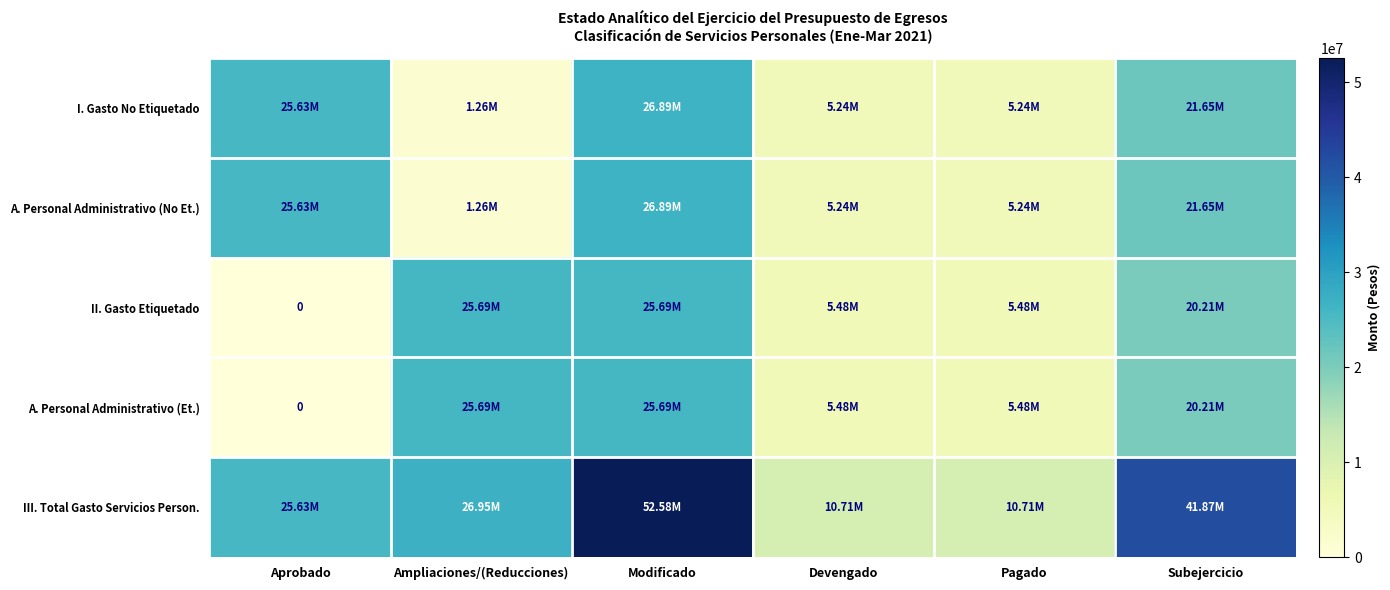

At which label does A. Personal Administrativo (Et.) first exceed 20214806?

Ampliaciones/(Reducciones)